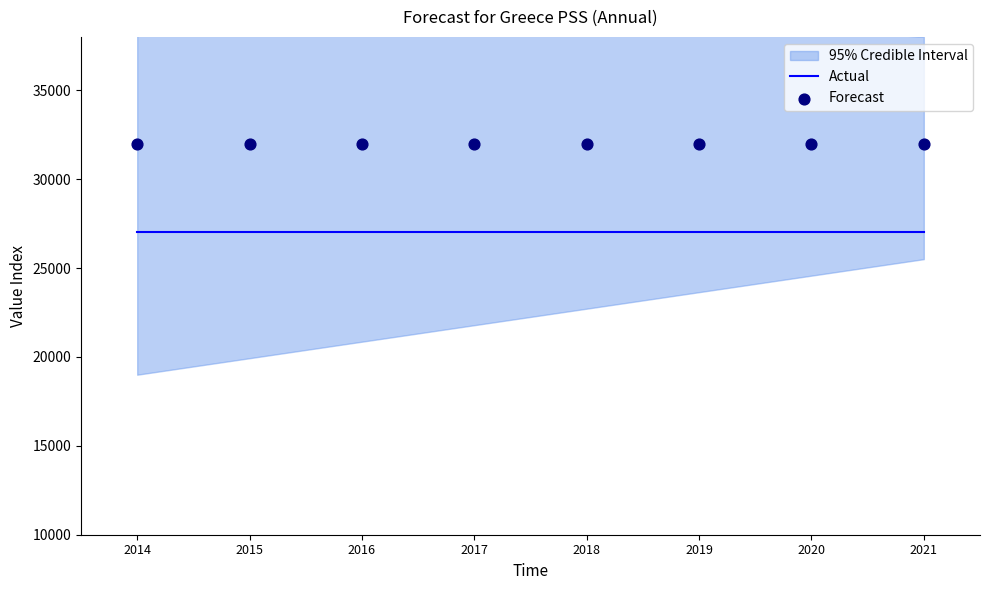

What is the total value across all series at 2015?

59000